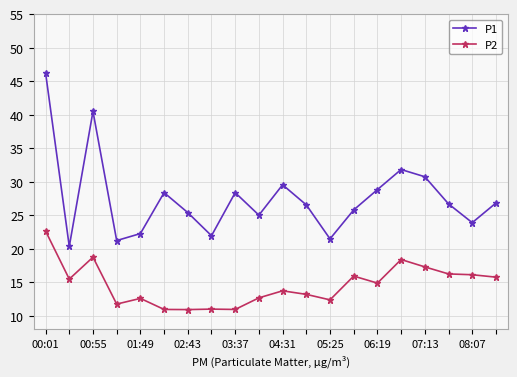

What are all the series names shown in the legend?

P1, P2